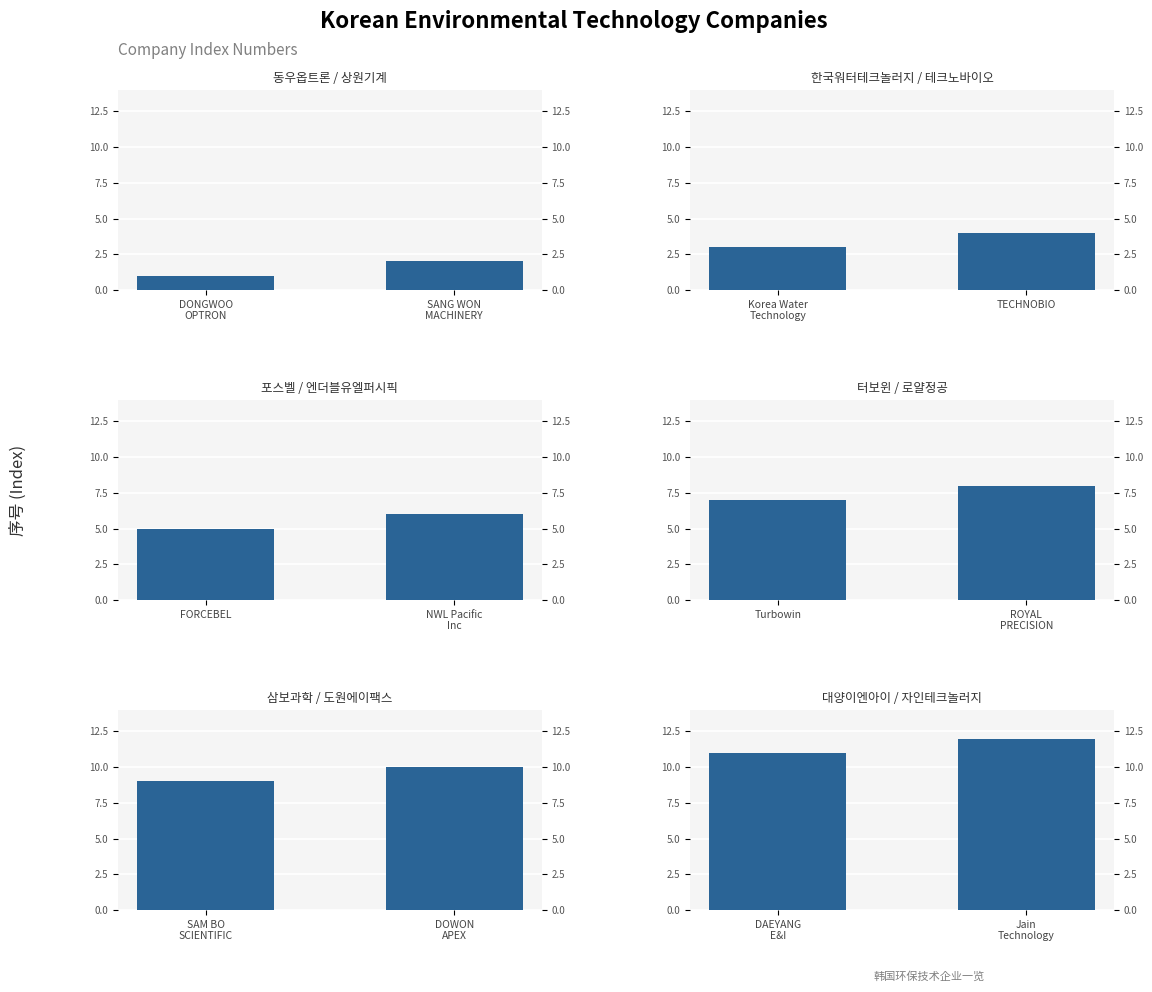

Rank the series by their average value, from lowest to highest.

동우옵트론 / 상원기계, 한국워터테크놀러지 / 테크노바이오, 포스벨 / 엔더블유엘퍼시픽, 터보윈 / 로얄정공, 삼보과학 / 도원에이팩스, 대양이엔아이 / 자인테크놀러지